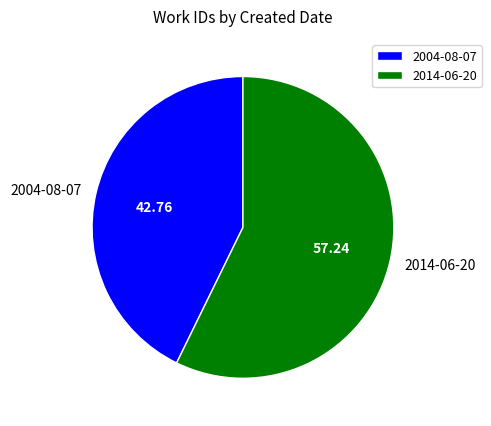

Between 2014-06-20 and 2004-08-07, which is larger?

2014-06-20